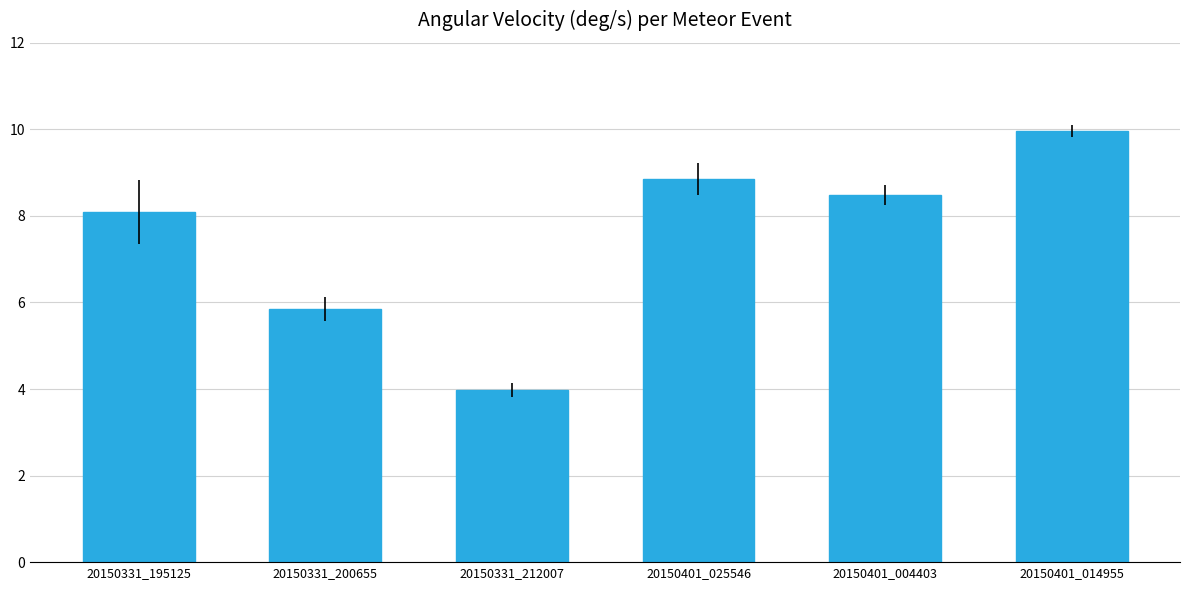

Does the chart contain any negative values?

No